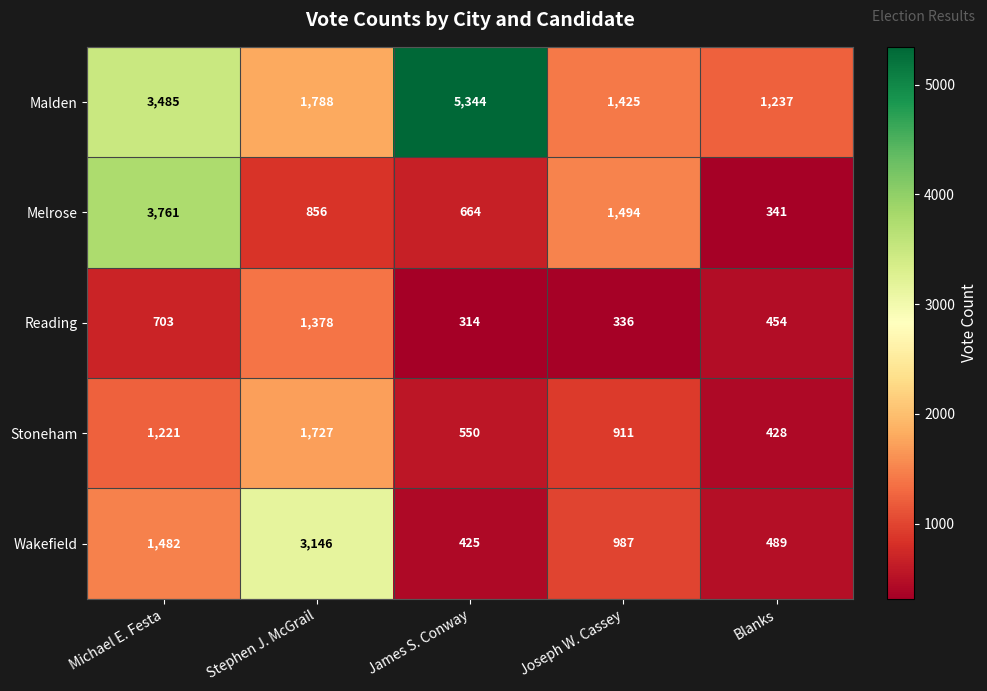

What is the total value across all series at Joseph W. Cassey?

5153